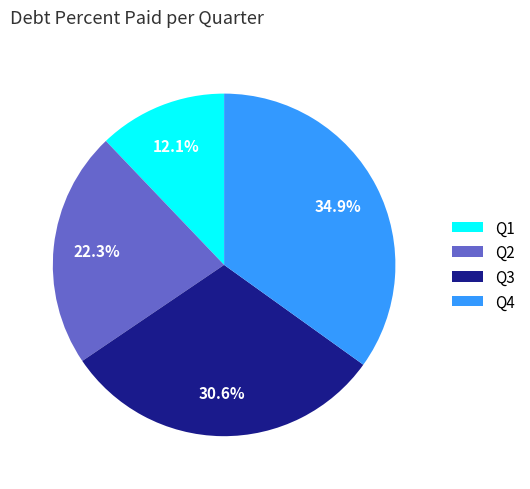

How many slices are in this pie chart?

4